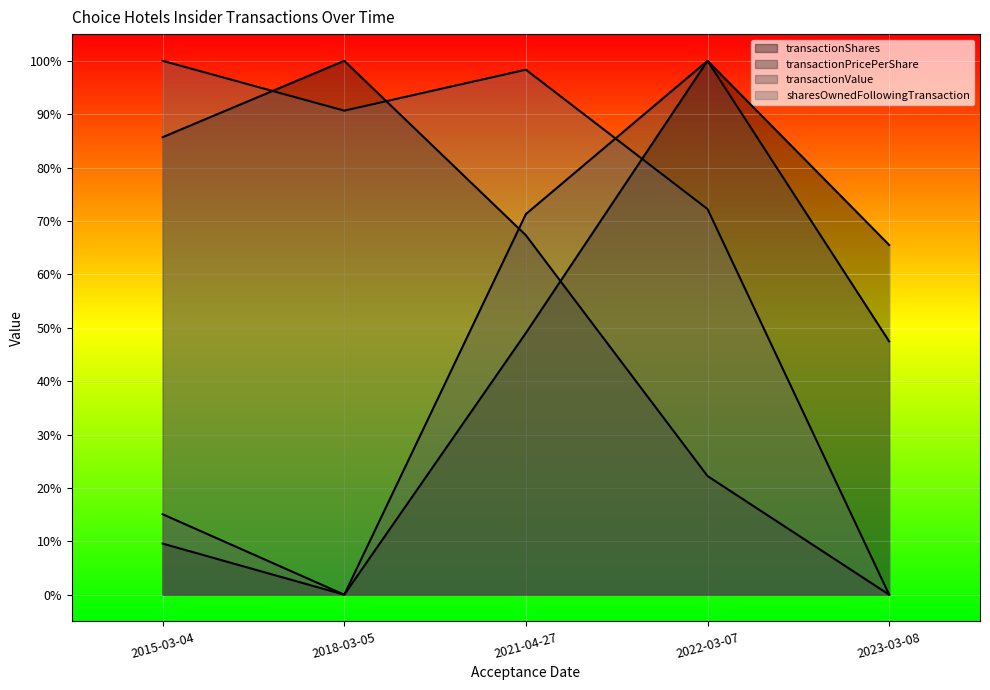

Count the transactionValue values in the range 0 to 1.

5